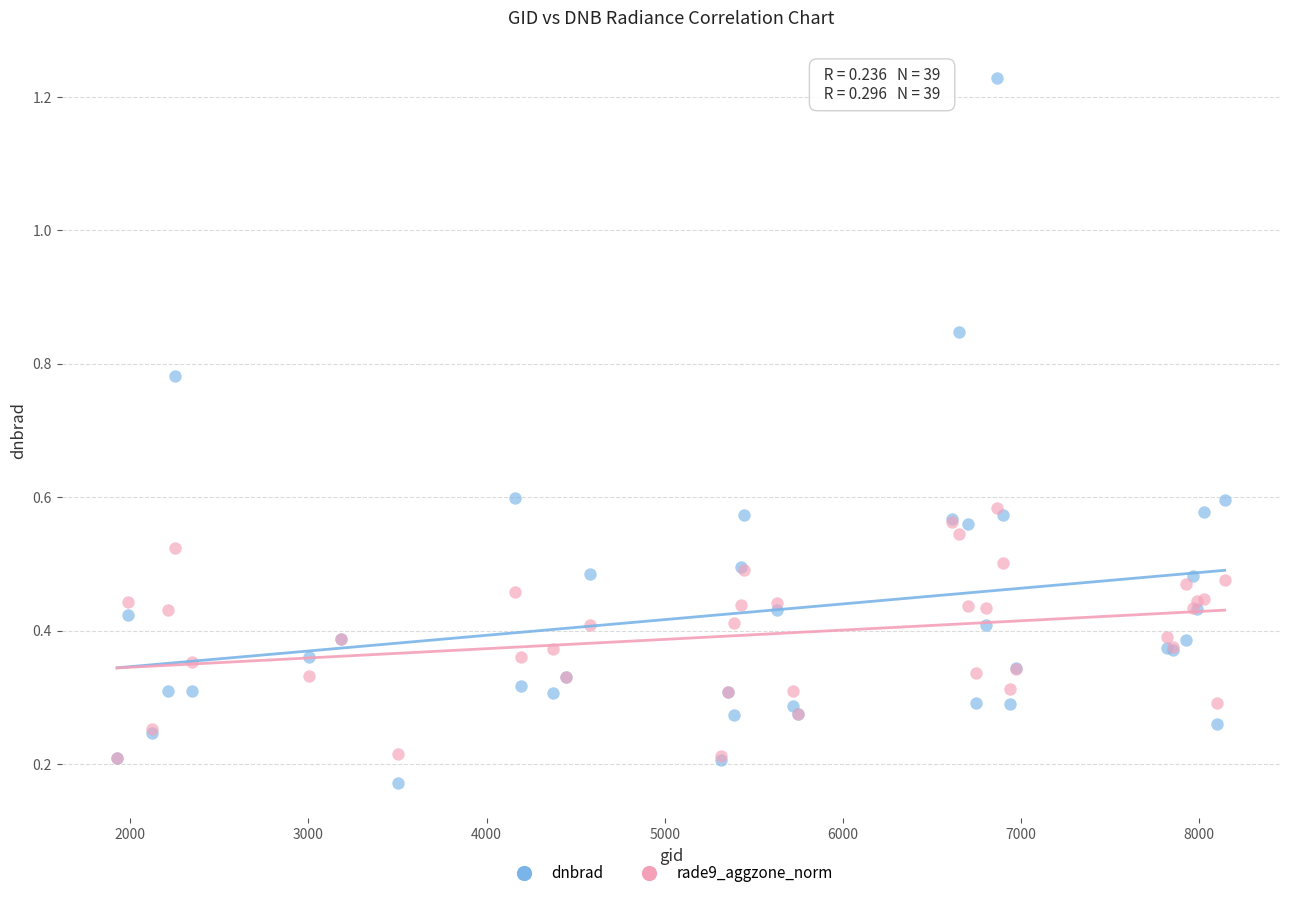

Which series reaches the maximum Y coordinate?

dnbrad